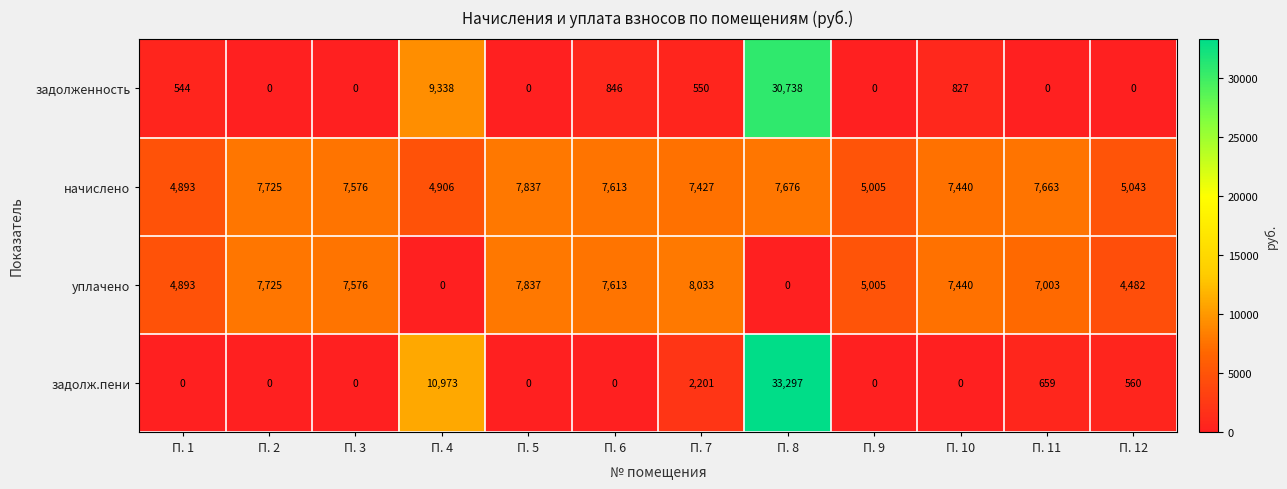

What is the greatest value displayed?

33297